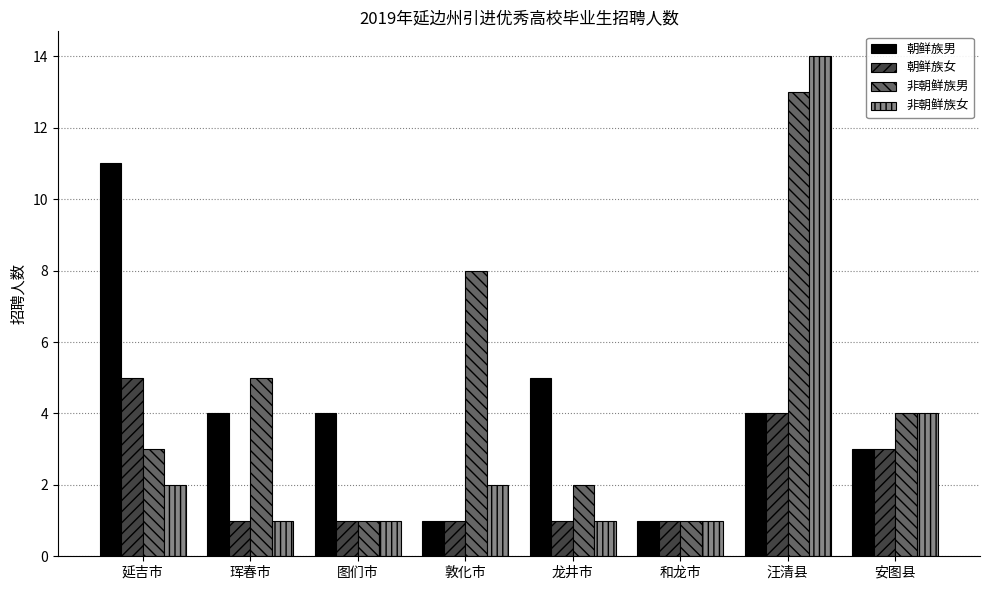

Which category has the highest value in the 非朝鲜族女 series?

汪清县